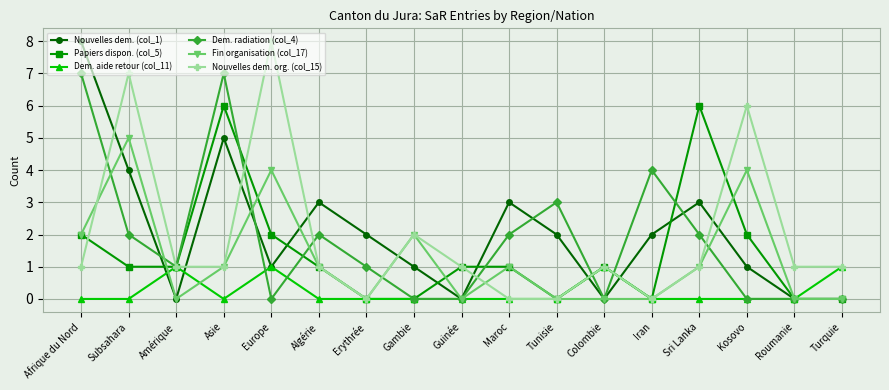

Is the value of Dem. aide retour (col_11) at Gambie greater than the value of Nouvelles dem. org. (col_15) at Amérique?

No